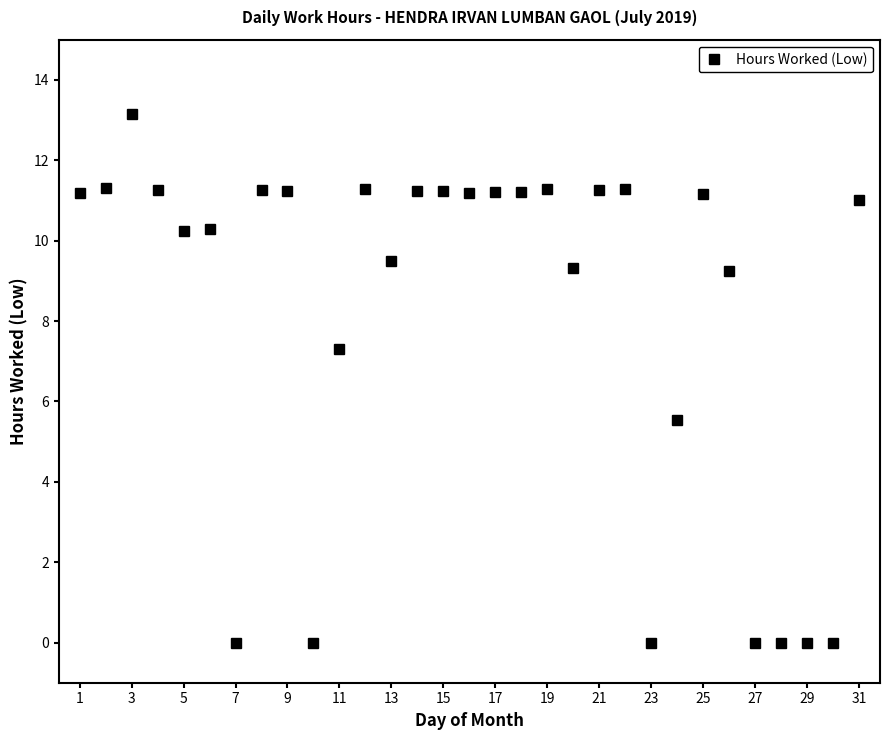

What is the sum of all values?

254.2